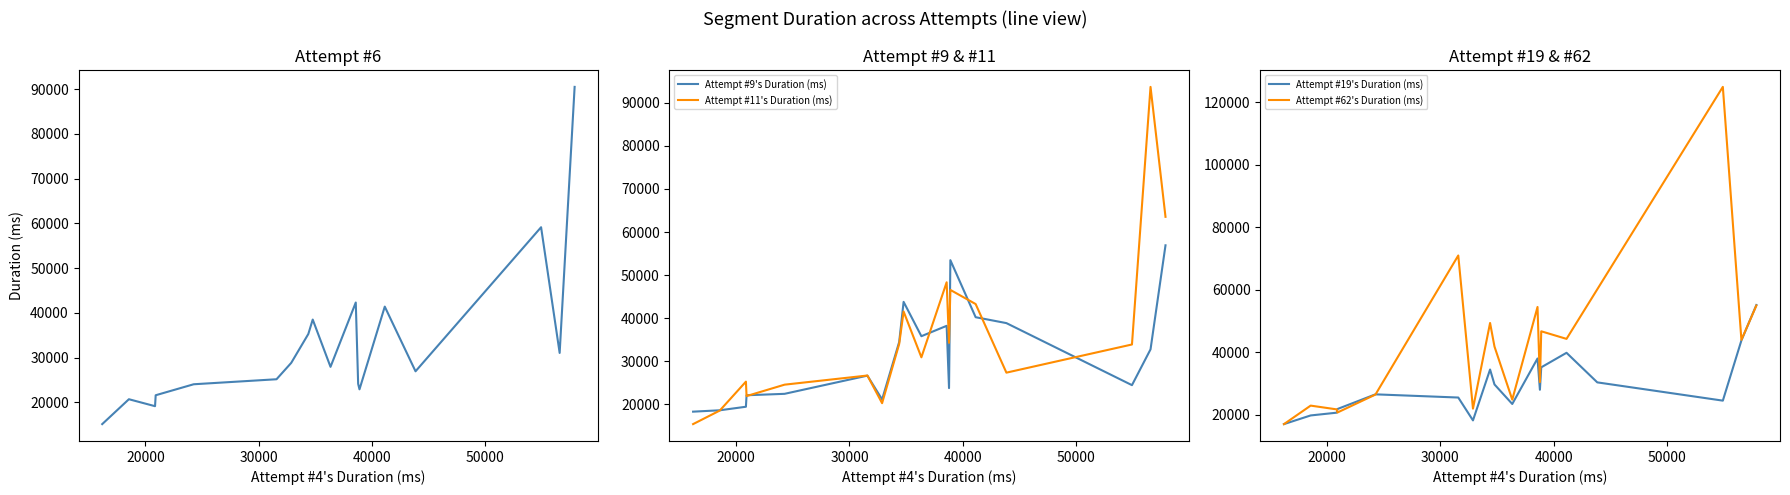

What is the highest value of the Attempt #9's Duration (ms) series?

56923